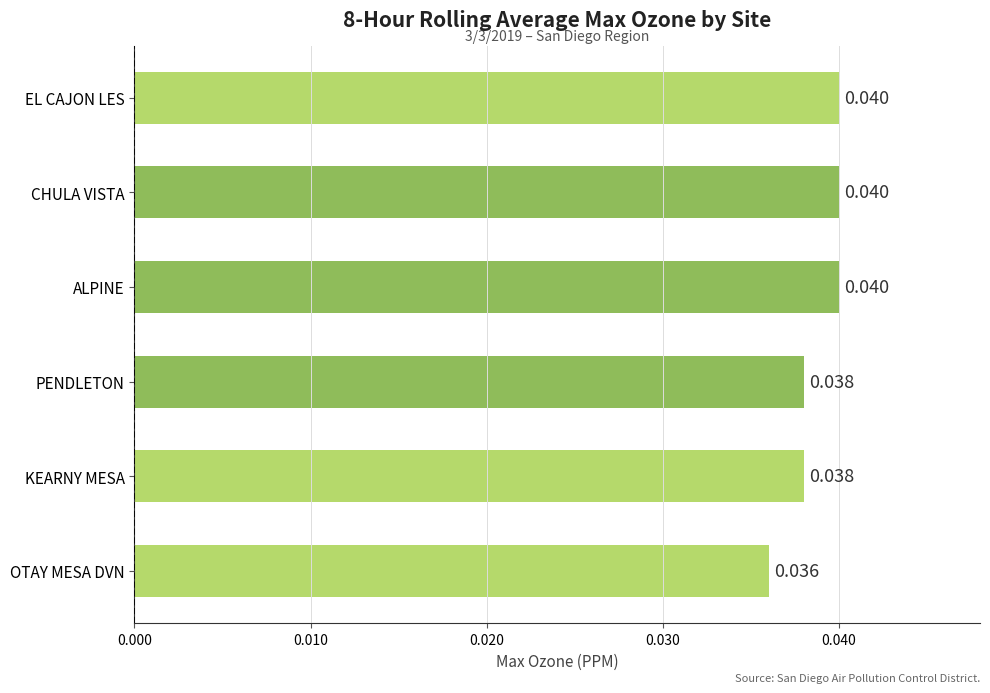

Between CHULA VISTA and KEARNY MESA, which is larger?

CHULA VISTA